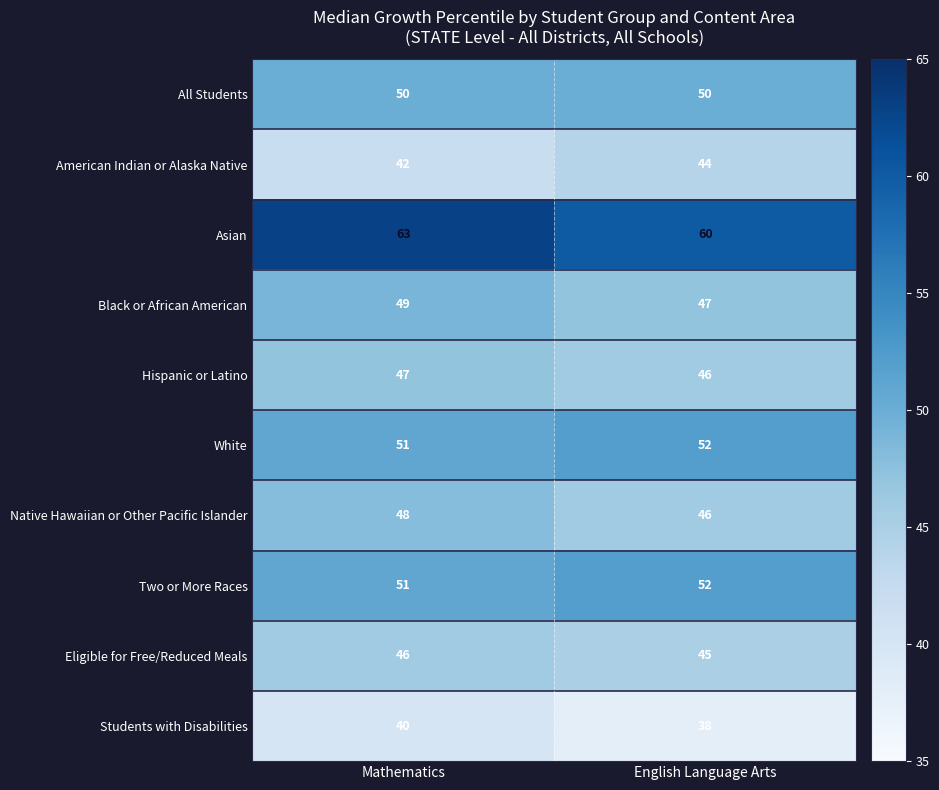

What is the difference between the Asian values at English Language Arts and Mathematics?

3